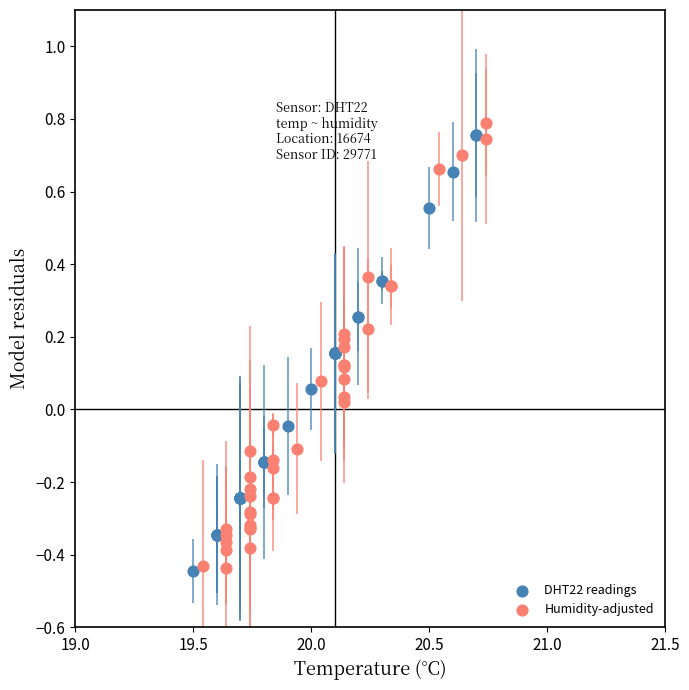

Which series has the widest spread of Y values?

Humidity-adjusted